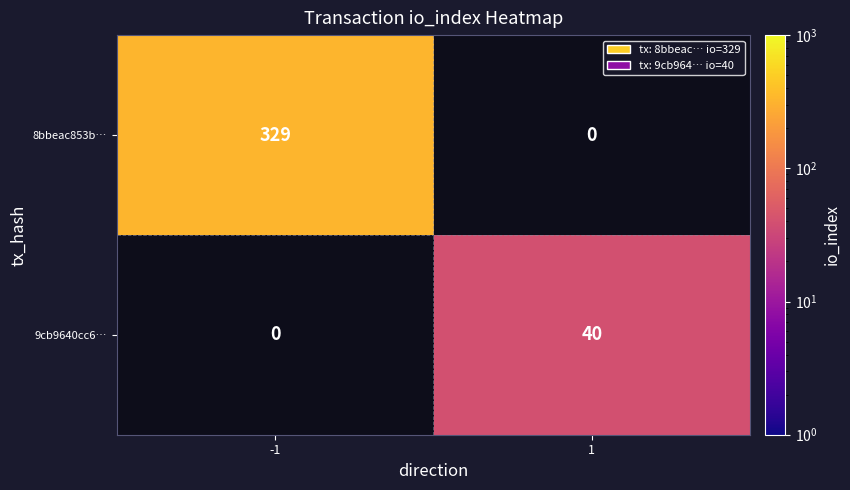

Is it true that 9cb9640cc6… equals 40 at 1?

True